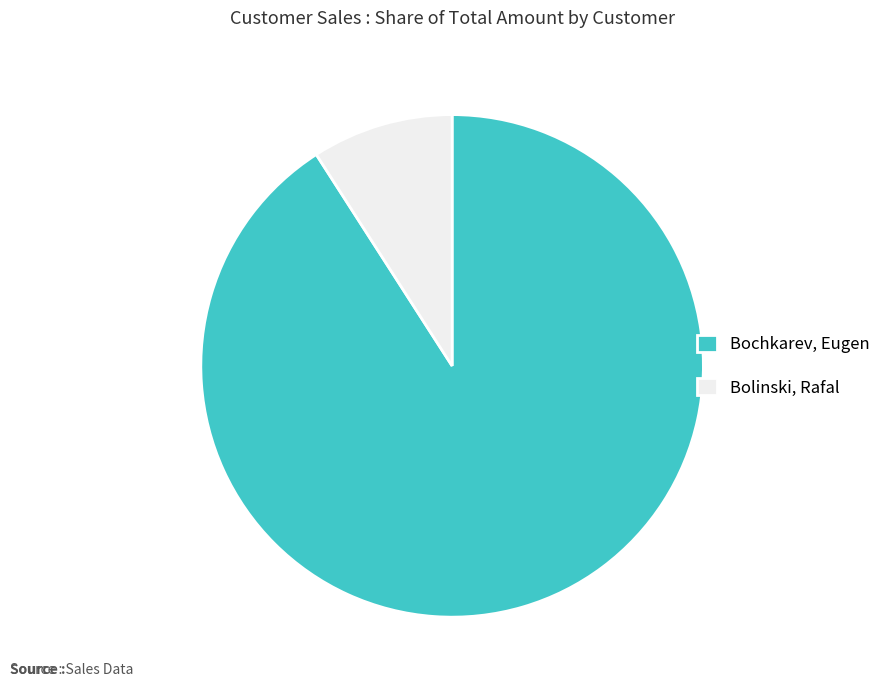

What is the largest slice in the pie chart?

Bochkarev, Eugen